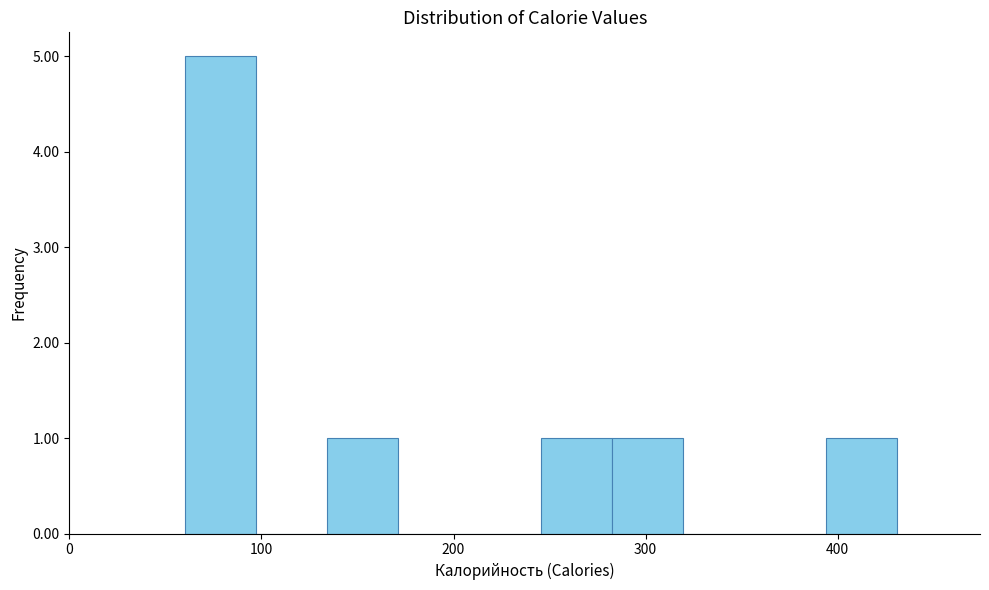

Read against the x-axis, roughly where is the centre of the tallest bar?

80